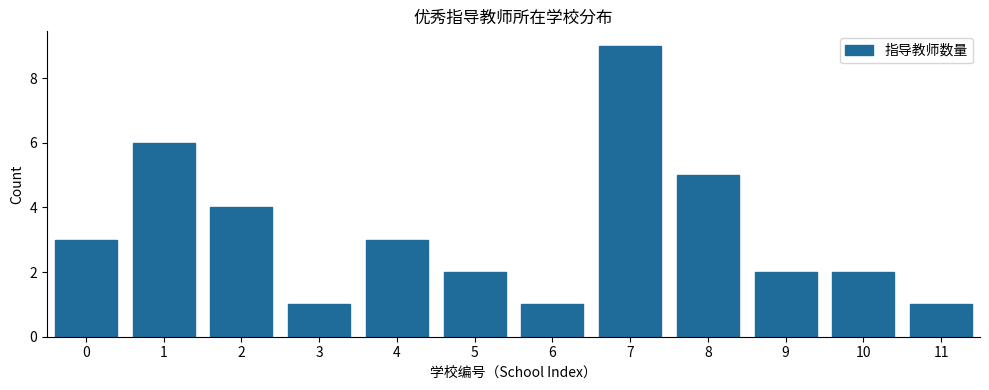

Reading left to right, transcribe all the data shown in this chart.

0=3	1=6	2=4	3=1	4=3	5=2	6=1	7=9	8=5	9=2	10=2	11=1